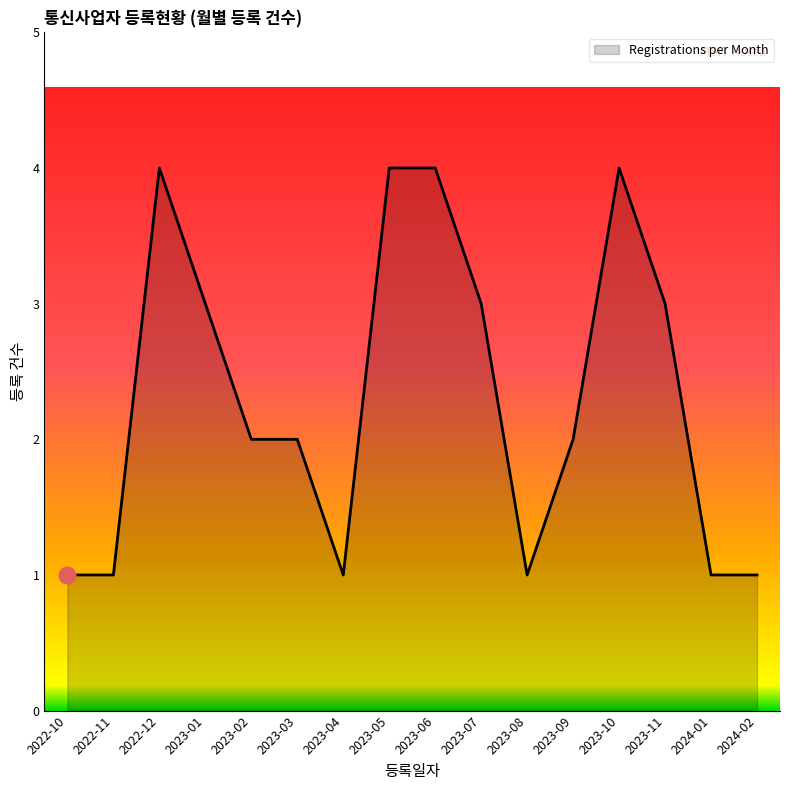

What is the greatest value displayed?

4